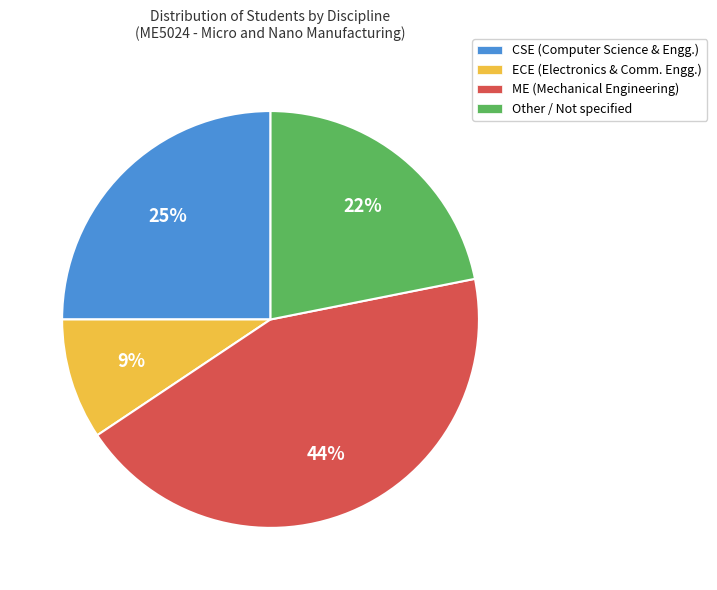

Count the number of slices in the pie.

4